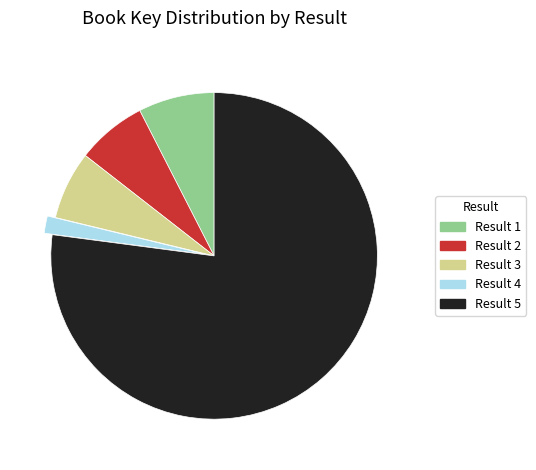

What is the majority slice?

Result 5